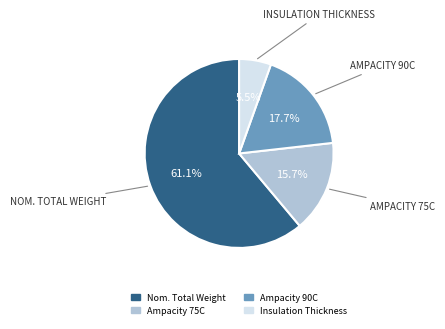

Which has a higher value, Insulation Thickness or Ampacity 90C?

Ampacity 90C